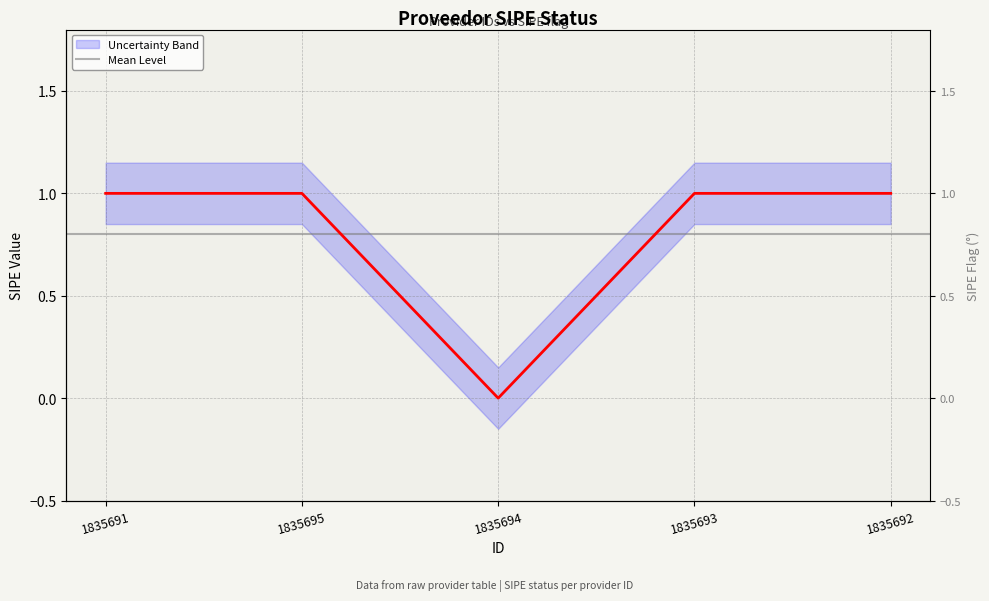

True or false: the data shows -1 at 1835694.

False